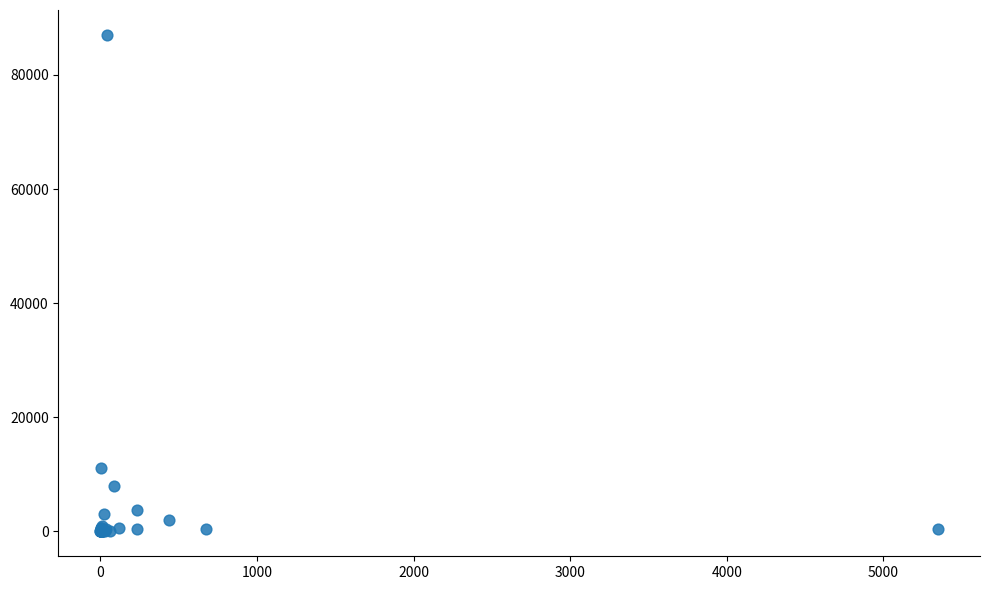

What Y value in the scatter plot is closest to 43519?

11115